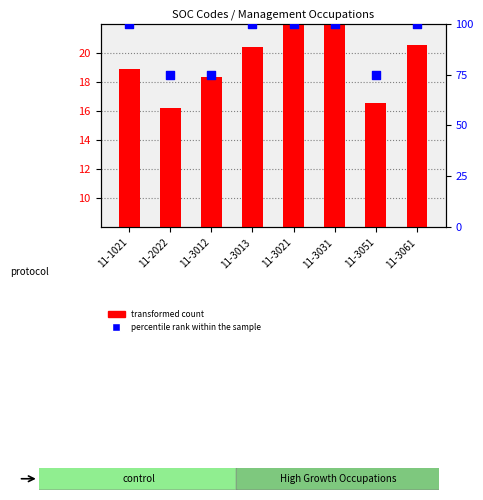

Is the value of transformed count at 11-3013 greater than the value of percentile rank within the sample at 11-3013?

No